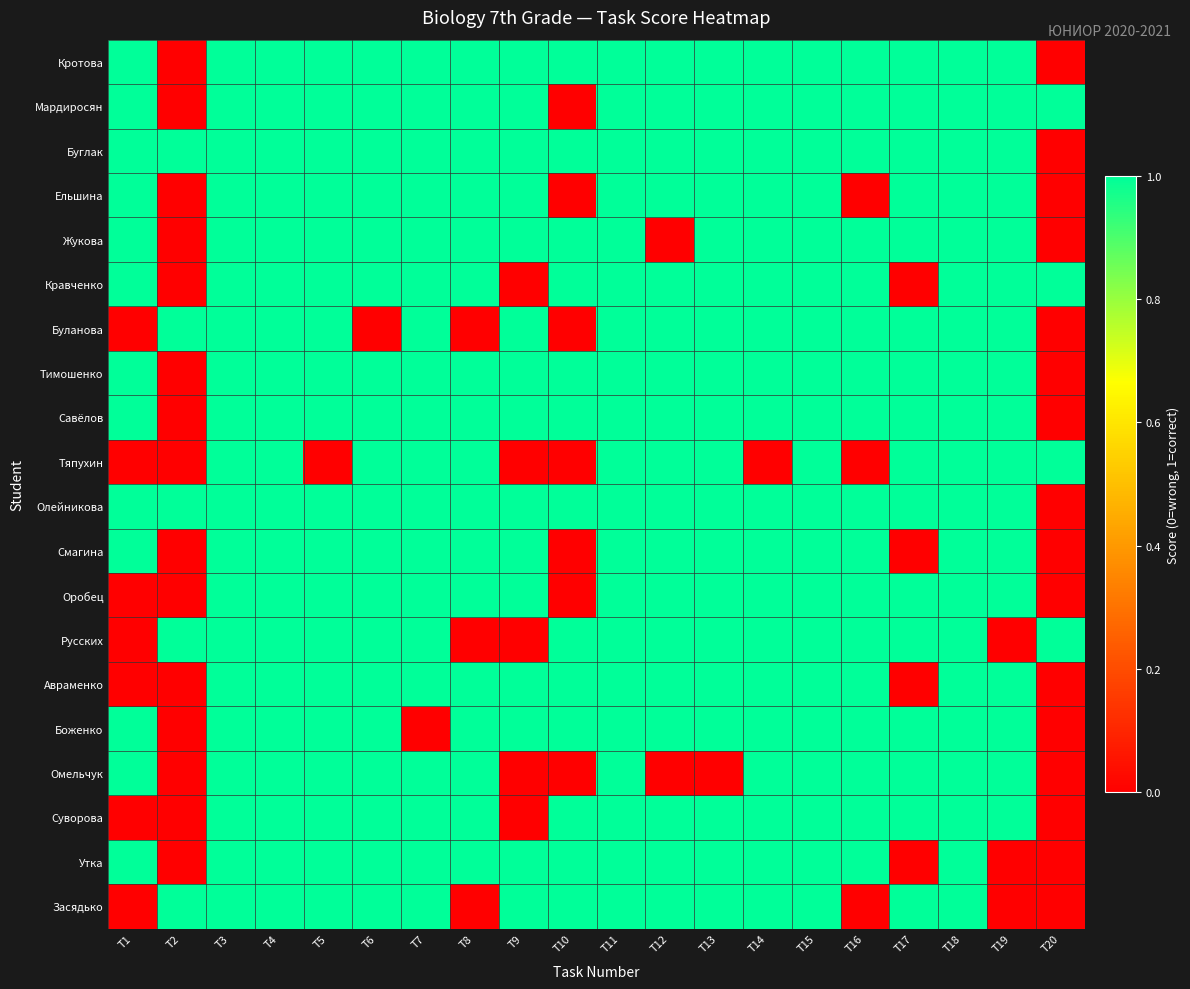

Reading right to left, transcribe all the data shown in this chart.

Кротова: T20=0	T19=1	T18=1	T17=1	T16=1	T15=1	T14=1	T13=1	T12=1	T11=1	T10=1	T9=1	T8=1	T7=1	T6=1	T5=1	T4=1	T3=1	T2=0	T1=1
Мардиросян: T20=1	T19=1	T18=1	T17=1	T16=1	T15=1	T14=1	T13=1	T12=1	T11=1	T10=0	T9=1	T8=1	T7=1	T6=1	T5=1	T4=1	T3=1	T2=0	T1=1
Буглак: T20=0	T19=1	T18=1	T17=1	T16=1	T15=1	T14=1	T13=1	T12=1	T11=1	T10=1	T9=1	T8=1	T7=1	T6=1	T5=1	T4=1	T3=1	T2=1	T1=1
Ельшина: T20=0	T19=1	T18=1	T17=1	T16=0	T15=1	T14=1	T13=1	T12=1	T11=1	T10=0	T9=1	T8=1	T7=1	T6=1	T5=1	T4=1	T3=1	T2=0	T1=1
Жукова: T20=0	T19=1	T18=1	T17=1	T16=1	T15=1	T14=1	T13=1	T12=0	T11=1	T10=1	T9=1	T8=1	T7=1	T6=1	T5=1	T4=1	T3=1	T2=0	T1=1
Кравченко: T20=1	T19=1	T18=1	T17=0	T16=1	T15=1	T14=1	T13=1	T12=1	T11=1	T10=1	T9=0	T8=1	T7=1	T6=1	T5=1	T4=1	T3=1	T2=0	T1=1
Буланова: T20=0	T19=1	T18=1	T17=1	T16=1	T15=1	T14=1	T13=1	T12=1	T11=1	T10=0	T9=1	T8=0	T7=1	T6=0	T5=1	T4=1	T3=1	T2=1	T1=0
Тимошенко: T20=0	T19=1	T18=1	T17=1	T16=1	T15=1	T14=1	T13=1	T12=1	T11=1	T10=1	T9=1	T8=1	T7=1	T6=1	T5=1	T4=1	T3=1	T2=0	T1=1
Савёлов: T20=0	T19=1	T18=1	T17=1	T16=1	T15=1	T14=1	T13=1	T12=1	T11=1	T10=1	T9=1	T8=1	T7=1	T6=1	T5=1	T4=1	T3=1	T2=0	T1=1
Тяпухин: T20=1	T19=1	T18=1	T17=1	T16=0	T15=1	T14=0	T13=1	T12=1	T11=1	T10=0	T9=0	T8=1	T7=1	T6=1	T5=0	T4=1	T3=1	T2=0	T1=0
Олейникова: T20=0	T19=1	T18=1	T17=1	T16=1	T15=1	T14=1	T13=1	T12=1	T11=1	T10=1	T9=1	T8=1	T7=1	T6=1	T5=1	T4=1	T3=1	T2=1	T1=1
Смагина: T20=0	T19=1	T18=1	T17=0	T16=1	T15=1	T14=1	T13=1	T12=1	T11=1	T10=0	T9=1	T8=1	T7=1	T6=1	T5=1	T4=1	T3=1	T2=0	T1=1
Оробец: T20=0	T19=1	T18=1	T17=1	T16=1	T15=1	T14=1	T13=1	T12=1	T11=1	T10=0	T9=1	T8=1	T7=1	T6=1	T5=1	T4=1	T3=1	T2=0	T1=0
Русских: T20=1	T19=0	T18=1	T17=1	T16=1	T15=1	T14=1	T13=1	T12=1	T11=1	T10=1	T9=0	T8=0	T7=1	T6=1	T5=1	T4=1	T3=1	T2=1	T1=0
Авраменко: T20=0	T19=1	T18=1	T17=0	T16=1	T15=1	T14=1	T13=1	T12=1	T11=1	T10=1	T9=1	T8=1	T7=1	T6=1	T5=1	T4=1	T3=1	T2=0	T1=0
Боженко: T20=0	T19=1	T18=1	T17=1	T16=1	T15=1	T14=1	T13=1	T12=1	T11=1	T10=1	T9=1	T8=1	T7=0	T6=1	T5=1	T4=1	T3=1	T2=0	T1=1
Омельчук: T20=0	T19=1	T18=1	T17=1	T16=1	T15=1	T14=1	T13=0	T12=0	T11=1	T10=0	T9=0	T8=1	T7=1	T6=1	T5=1	T4=1	T3=1	T2=0	T1=1
Суворова: T20=0	T19=1	T18=1	T17=1	T16=1	T15=1	T14=1	T13=1	T12=1	T11=1	T10=1	T9=0	T8=1	T7=1	T6=1	T5=1	T4=1	T3=1	T2=0	T1=0
Утка: T20=0	T19=0	T18=1	T17=0	T16=1	T15=1	T14=1	T13=1	T12=1	T11=1	T10=1	T9=1	T8=1	T7=1	T6=1	T5=1	T4=1	T3=1	T2=0	T1=1
Засядько: T20=0	T19=0	T18=1	T17=1	T16=0	T15=1	T14=1	T13=1	T12=1	T11=1	T10=1	T9=1	T8=0	T7=1	T6=1	T5=1	T4=1	T3=1	T2=1	T1=0